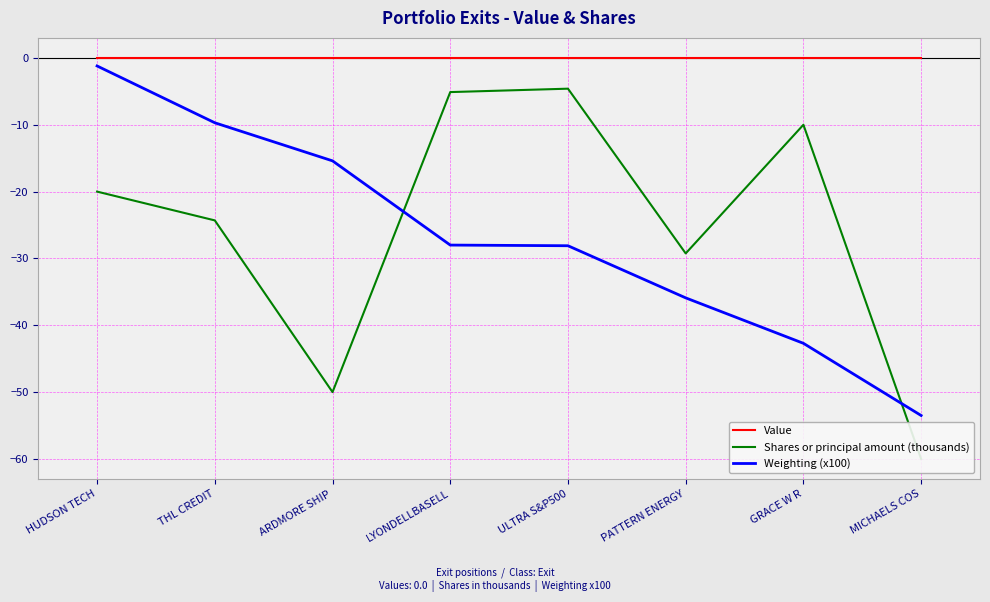

How many lines are shown in the chart?

3